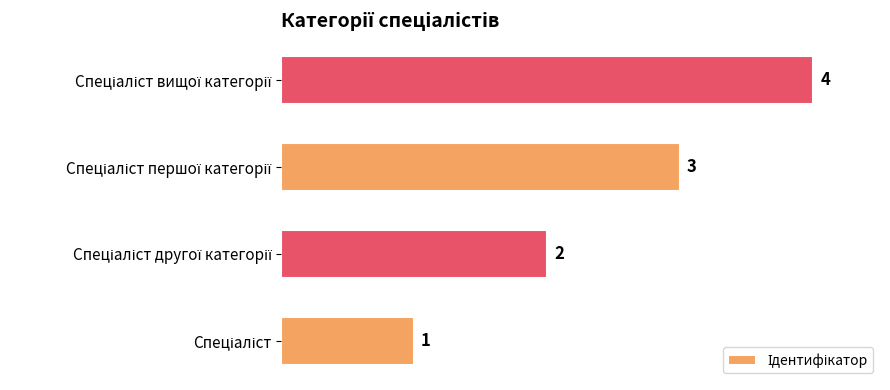

What is the difference between the maximum and minimum values?

3